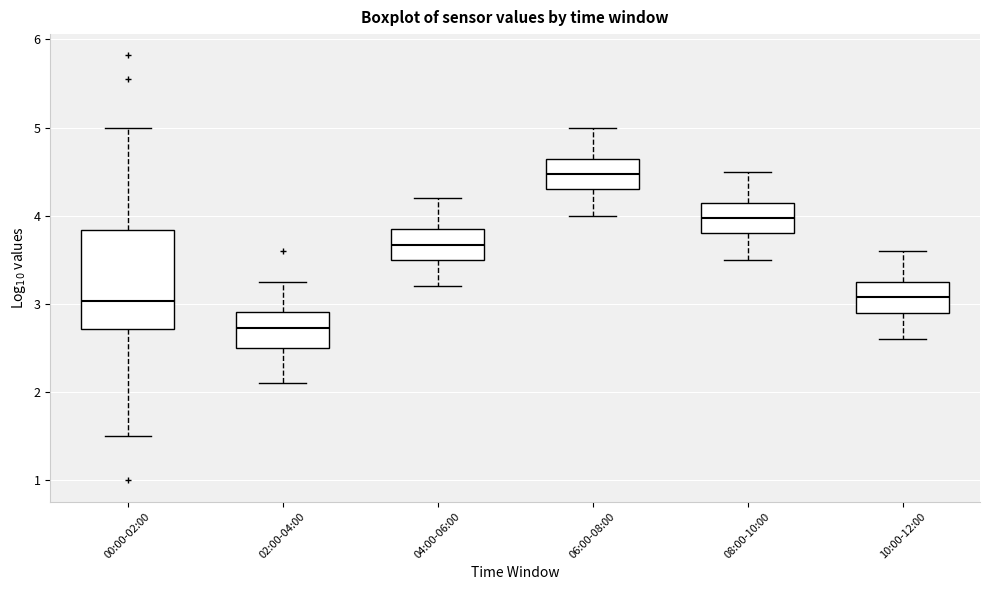

Comparing the boxes themselves (not the whiskers), which one is the tallest?

00:00-02:00